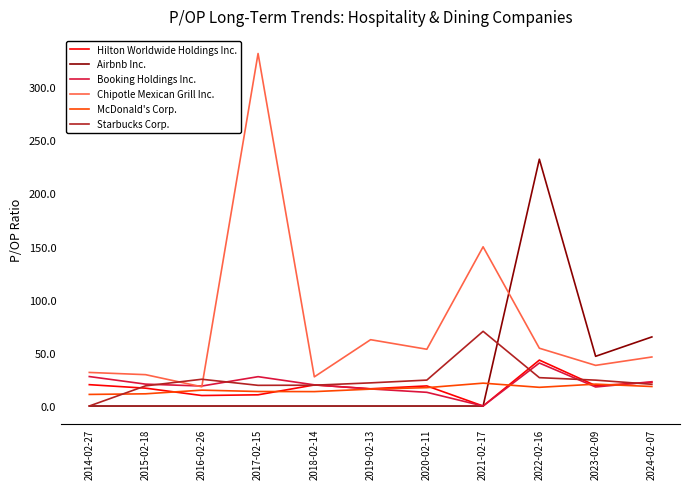

The Airbnb Inc. series shows 0.0 at 2019-02-13. True or false?

True